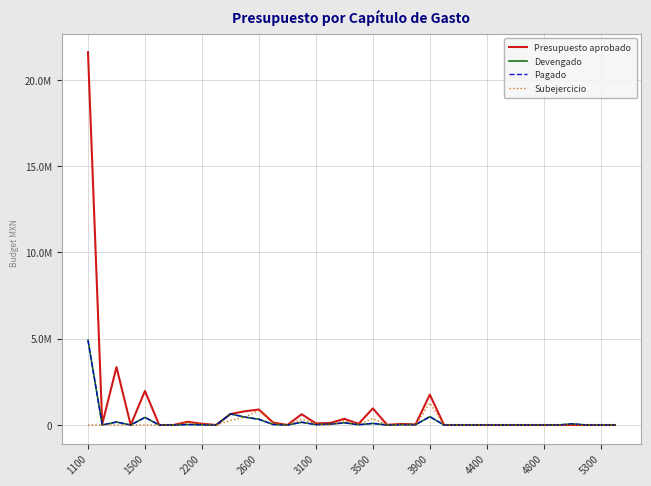

Does the chart display data point markers on the line(s)?

No